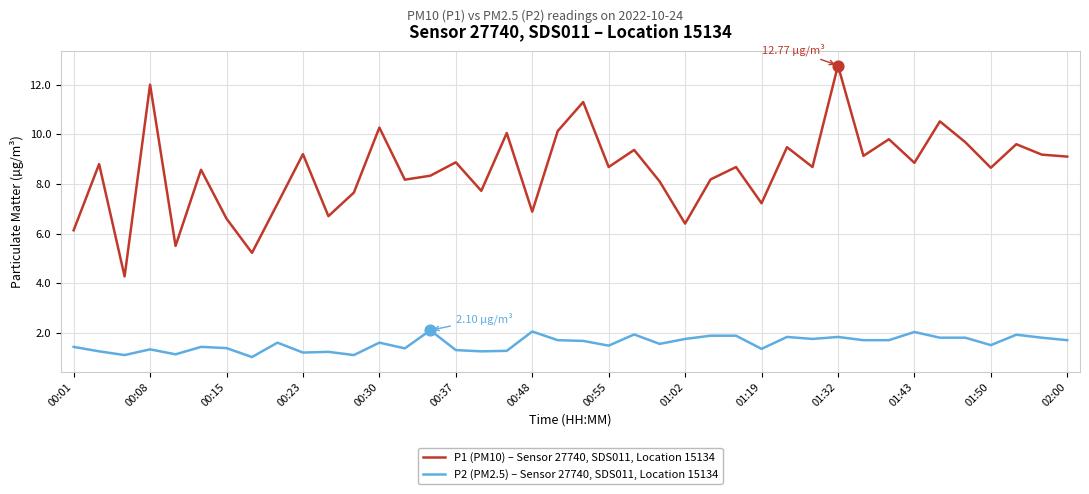

What are all the series names shown in the legend?

P1 (PM10) – Sensor 27740, SDS011, Location 15134, P2 (PM2.5) – Sensor 27740, SDS011, Location 15134